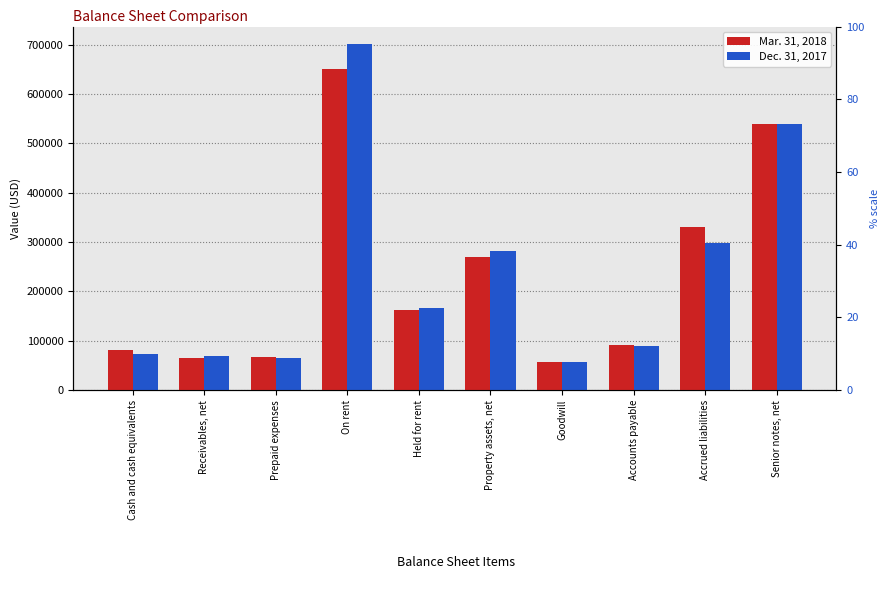

Which has a higher value, Accrued liabilities or Prepaid expenses?

Accrued liabilities